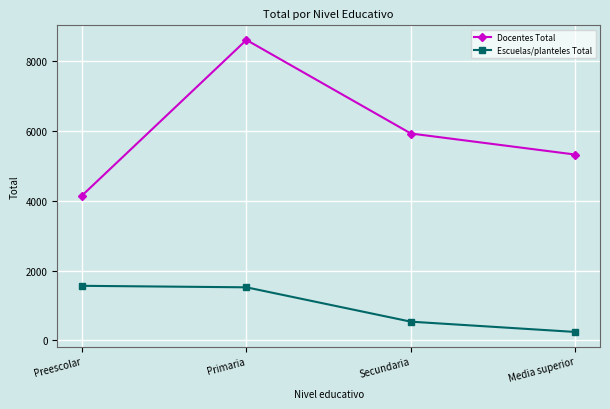

What is the maximum value for Docentes Total?

8614